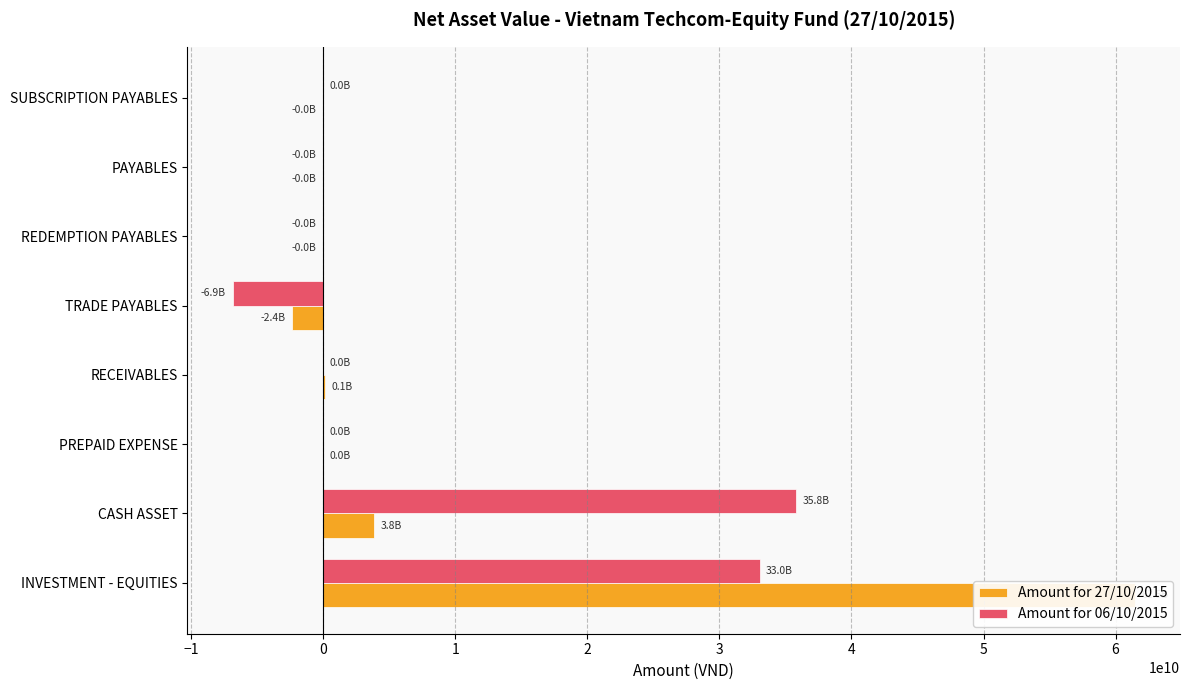

How many values in the Amount for 06/10/2015 series are below 0?

3